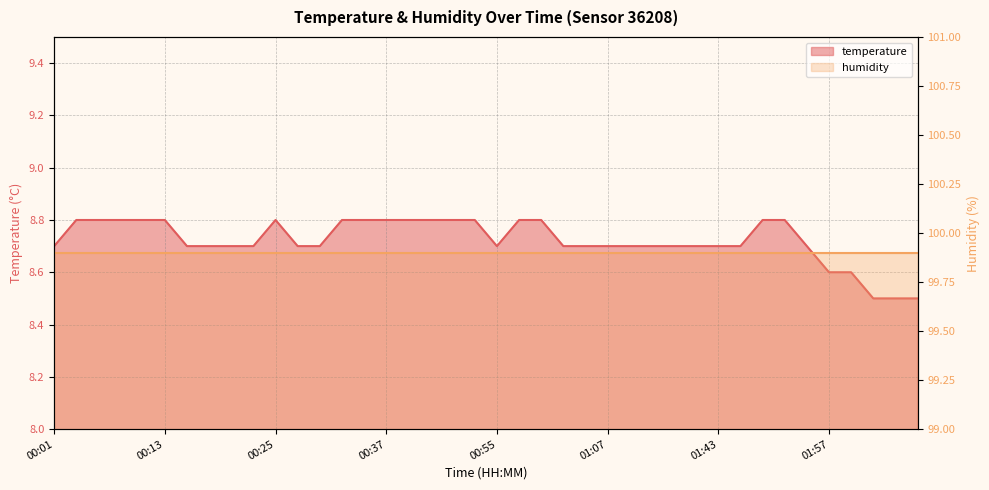

Which category has the highest value across all series?

00:03